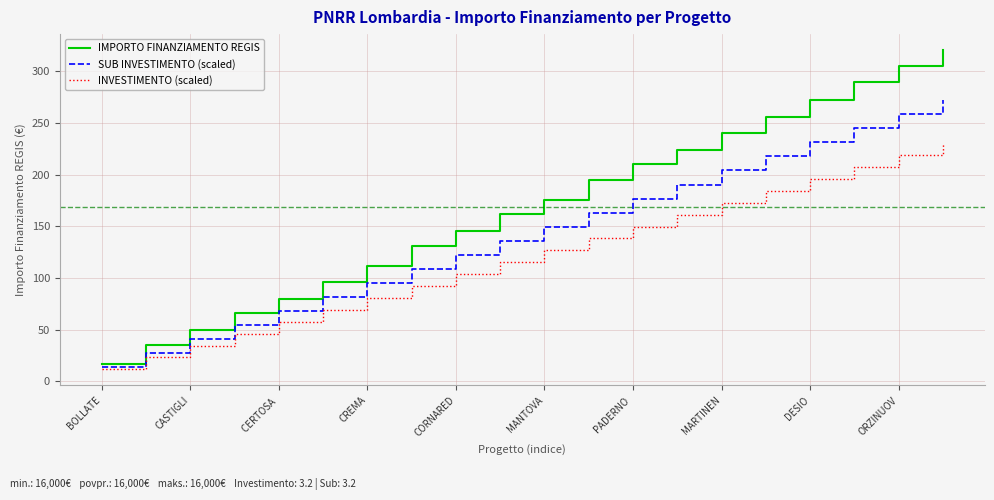

What is the minimum value shown in the chart?

11.5